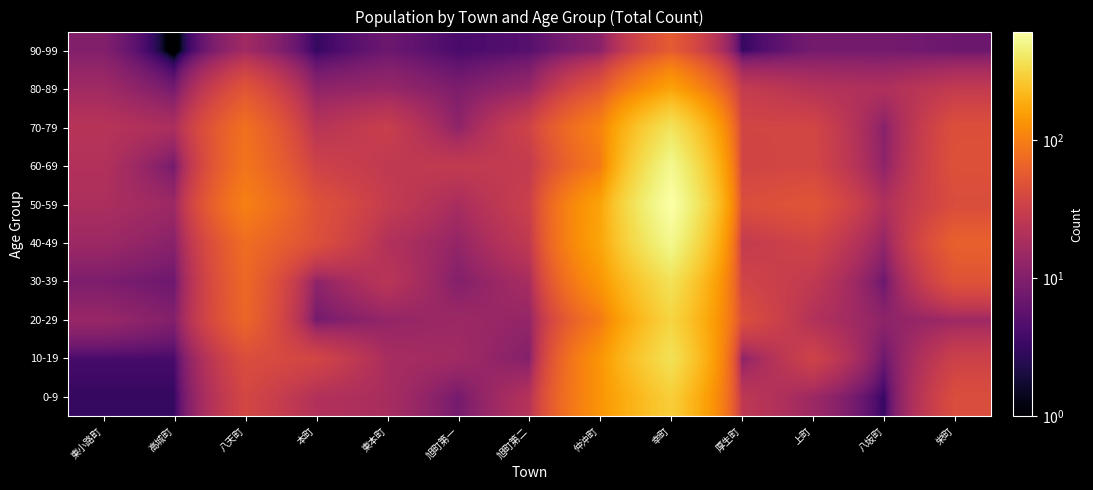

Which category has the lowest value across all series?

高城町